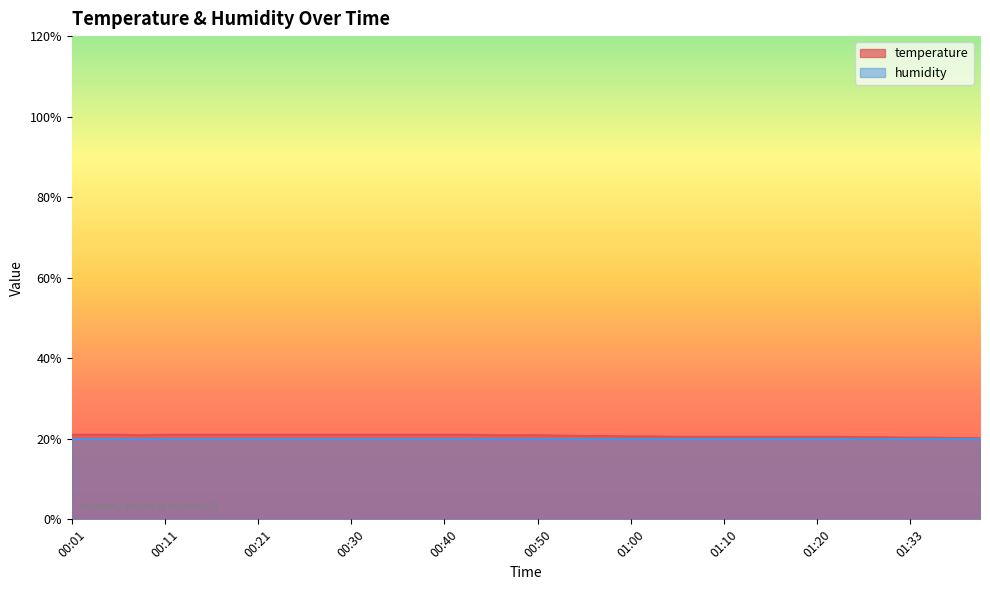

At which category does the chart reach its minimum across all series?

01:38